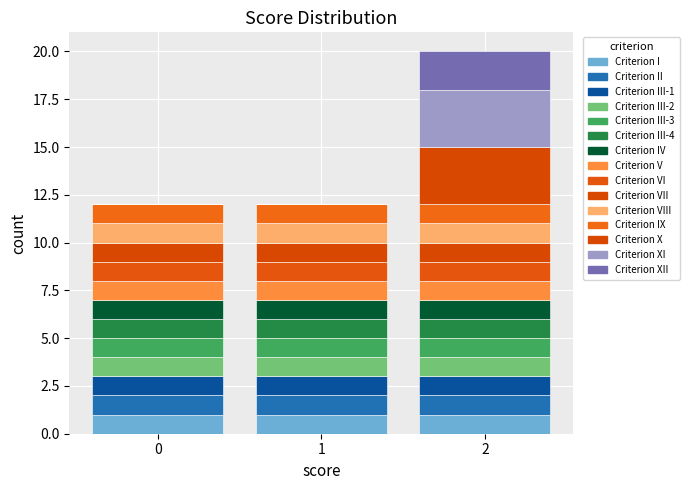

How many distinct data groups are displayed?

15